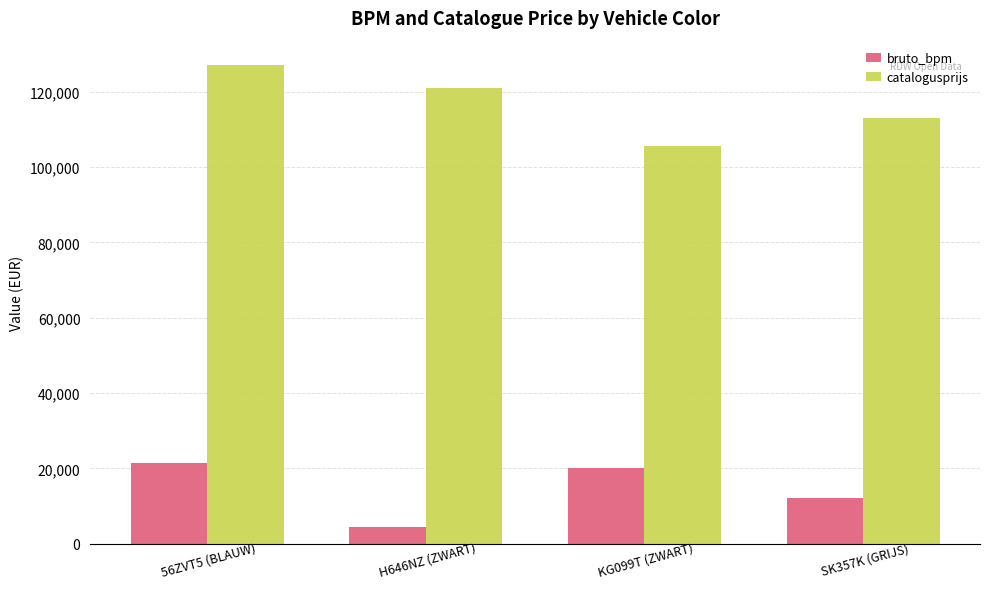

What is the label of the 4th bar from the left?

SK357K (GRIJS)